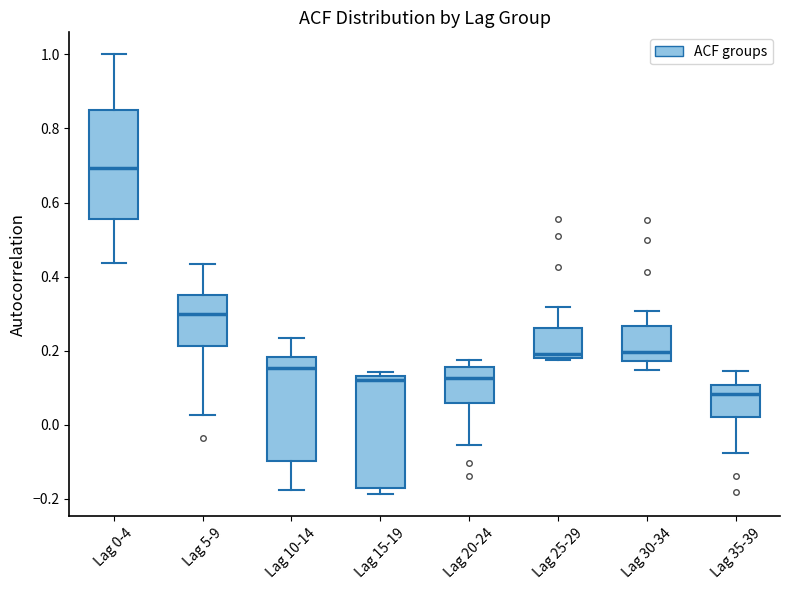

Reading left to right, transcribe this box plot: for each box, give where its median line is, the range the box spans, and where its two whiskers end, as read against the y-axis. The values are not printed on the chart, so give them approximately, as read against the axis.

Lag 0-4: median 0.70, box 0.56 to 0.86, whiskers 0.44 to 1.00
Lag 5-9: median 0.30, box 0.22 to 0.36, whiskers 0.02 to 0.44
Lag 10-14: median 0.16, box -0.10 to 0.18, whiskers -0.18 to 0.24
Lag 15-19: median 0.12, box -0.16 to 0.14, whiskers -0.18 to 0.14 (just above the box's upper edge)
Lag 20-24: median 0.12, box 0.06 to 0.16, whiskers -0.06 to 0.18
Lag 25-29: median 0.20, box 0.18 to 0.26, whiskers 0.18 to 0.32
Lag 30-34: median 0.20, box 0.18 to 0.26, whiskers 0.14 to 0.30
Lag 35-39: median 0.08, box 0.02 to 0.10, whiskers -0.08 to 0.14